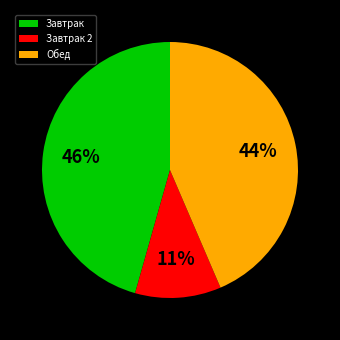

Between Завтрак 2 and Завтрак, which is larger?

Завтрак